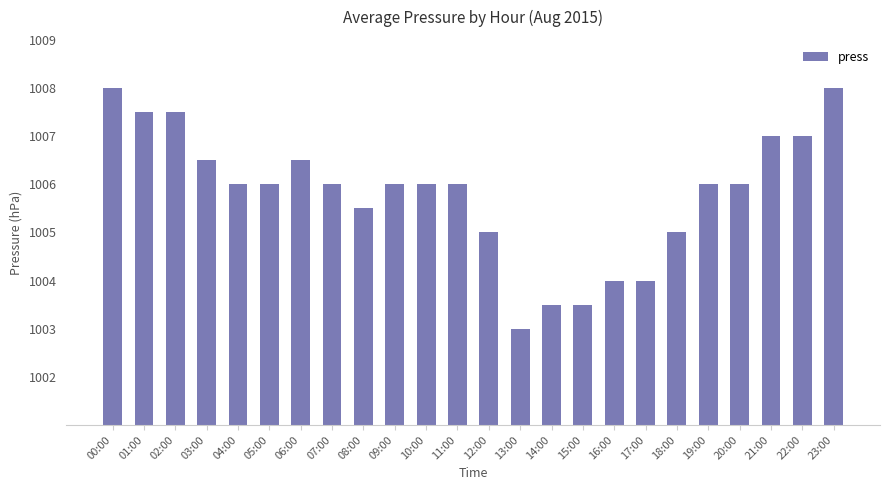

Reading right to left, list all the values displayed in this chart.

23:00=1008.0	22:00=1007.0	21:00=1007.0	20:00=1006.0	19:00=1006.0	18:00=1005.0	17:00=1004.0	16:00=1004.0	15:00=1003.5	14:00=1003.5	13:00=1003.0	12:00=1005.0	11:00=1006.0	10:00=1006.0	09:00=1006.0	08:00=1005.5	07:00=1006.0	06:00=1006.5	05:00=1006.0	04:00=1006.0	03:00=1006.5	02:00=1007.5	01:00=1007.5	00:00=1008.0